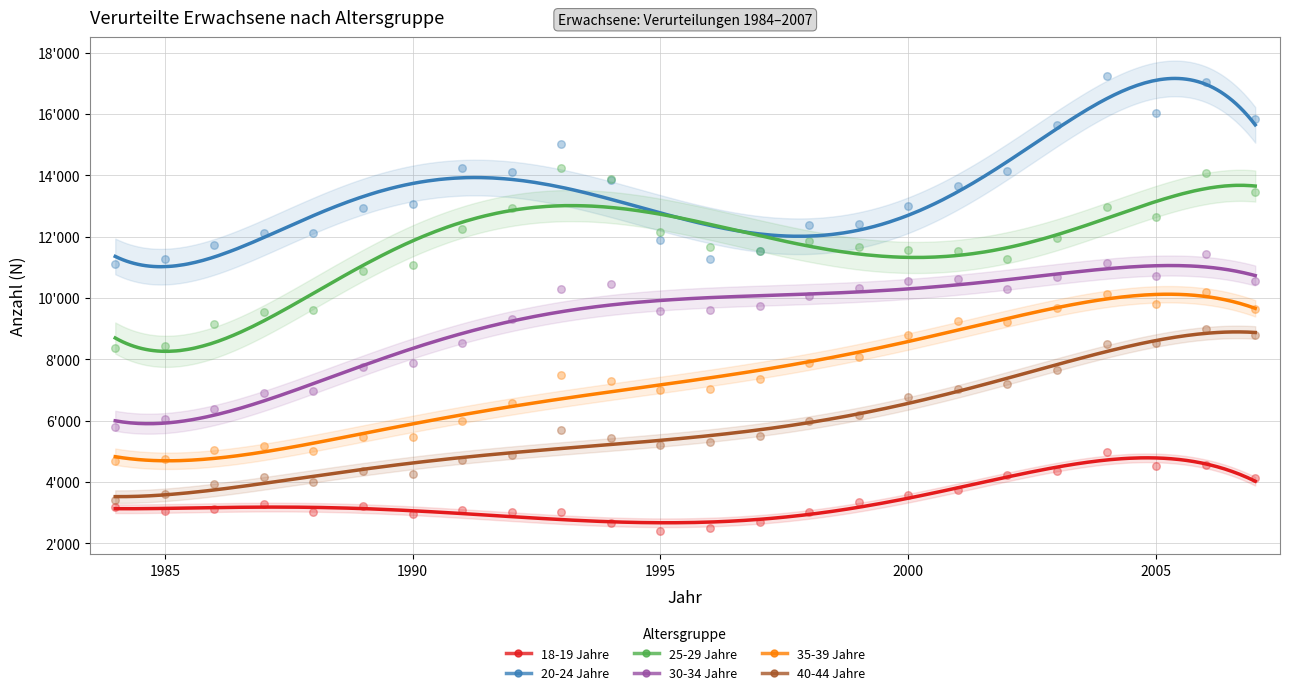

Which series contains the lowest Y value?

18-19 Jahre